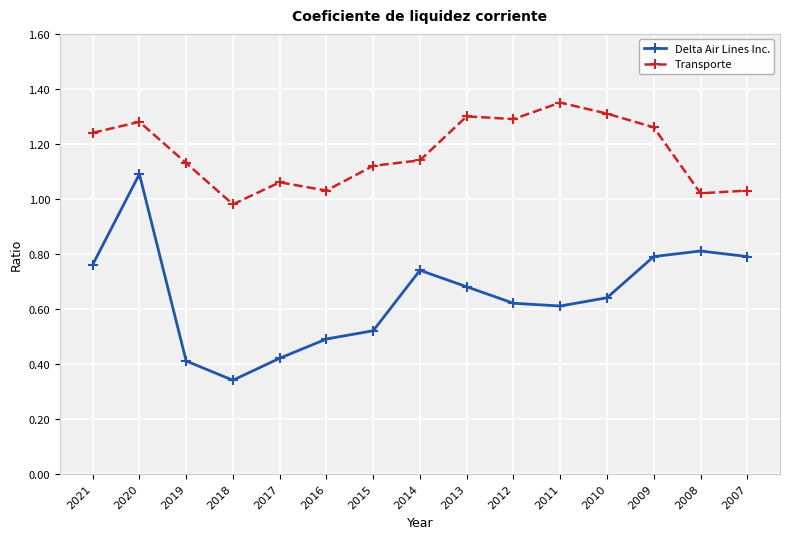

Which category has the lowest value in the Delta Air Lines Inc. series?

2018